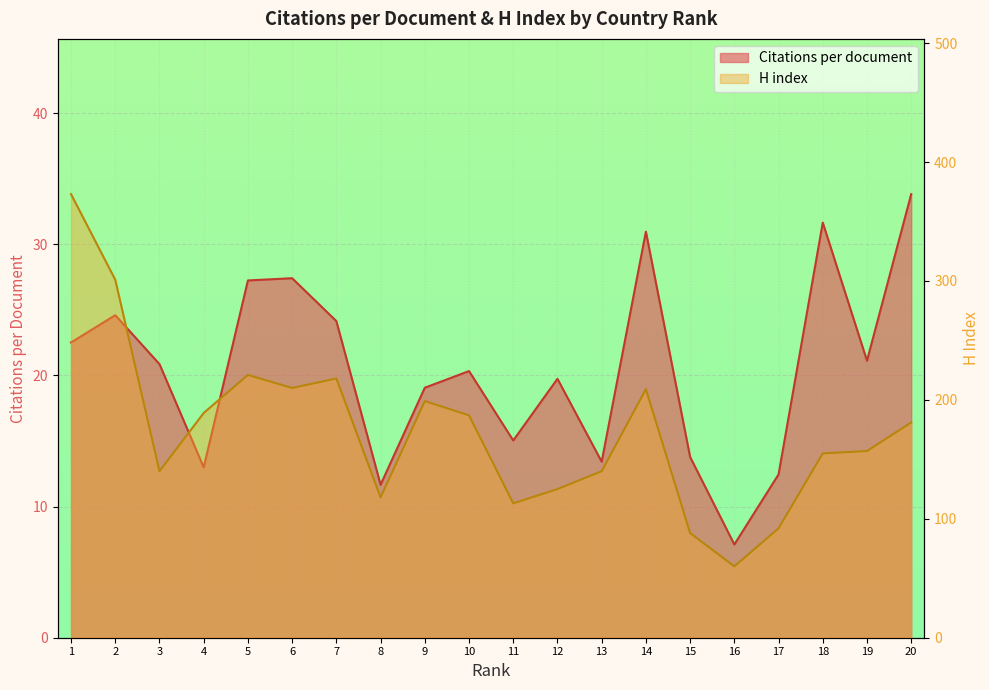

The value of Citations per document at 14 is 12.5. True or false?

False